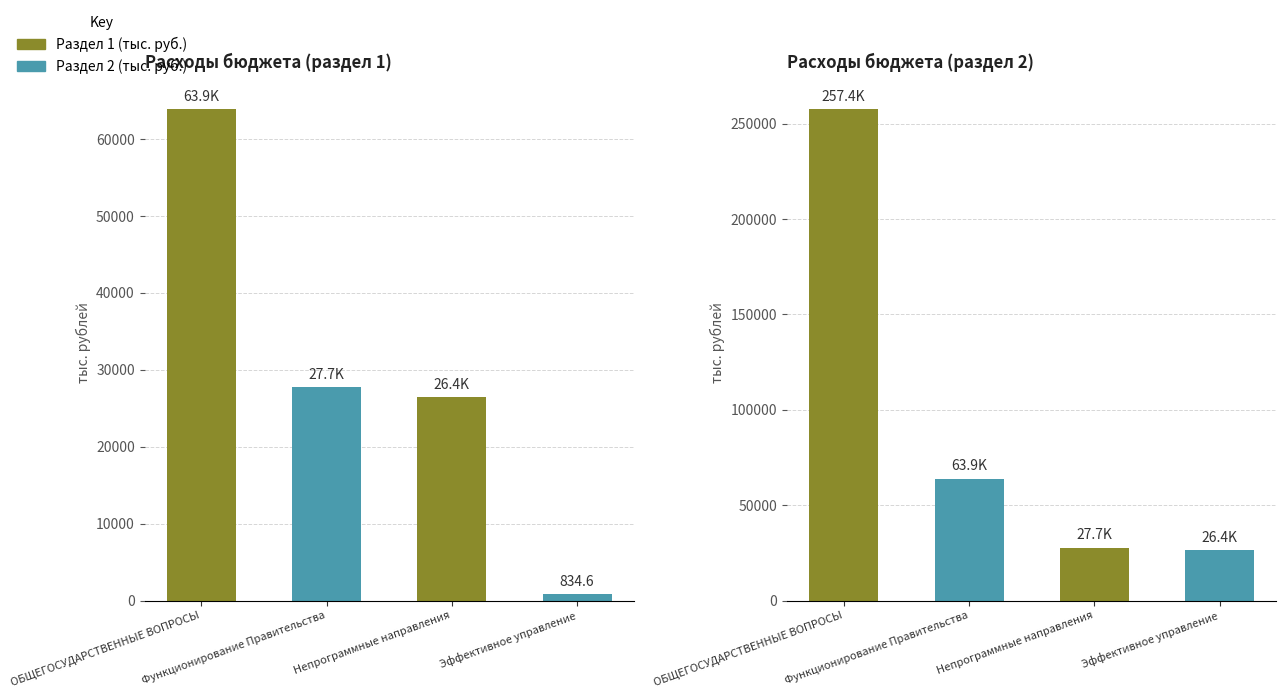

At ОБЩЕГОСУДАРСТВЕННЫЕ ВОПРОСЫ, list the series in order from largest to smallest.

Расходы бюджета (раздел 2), Расходы бюджета (раздел 1)